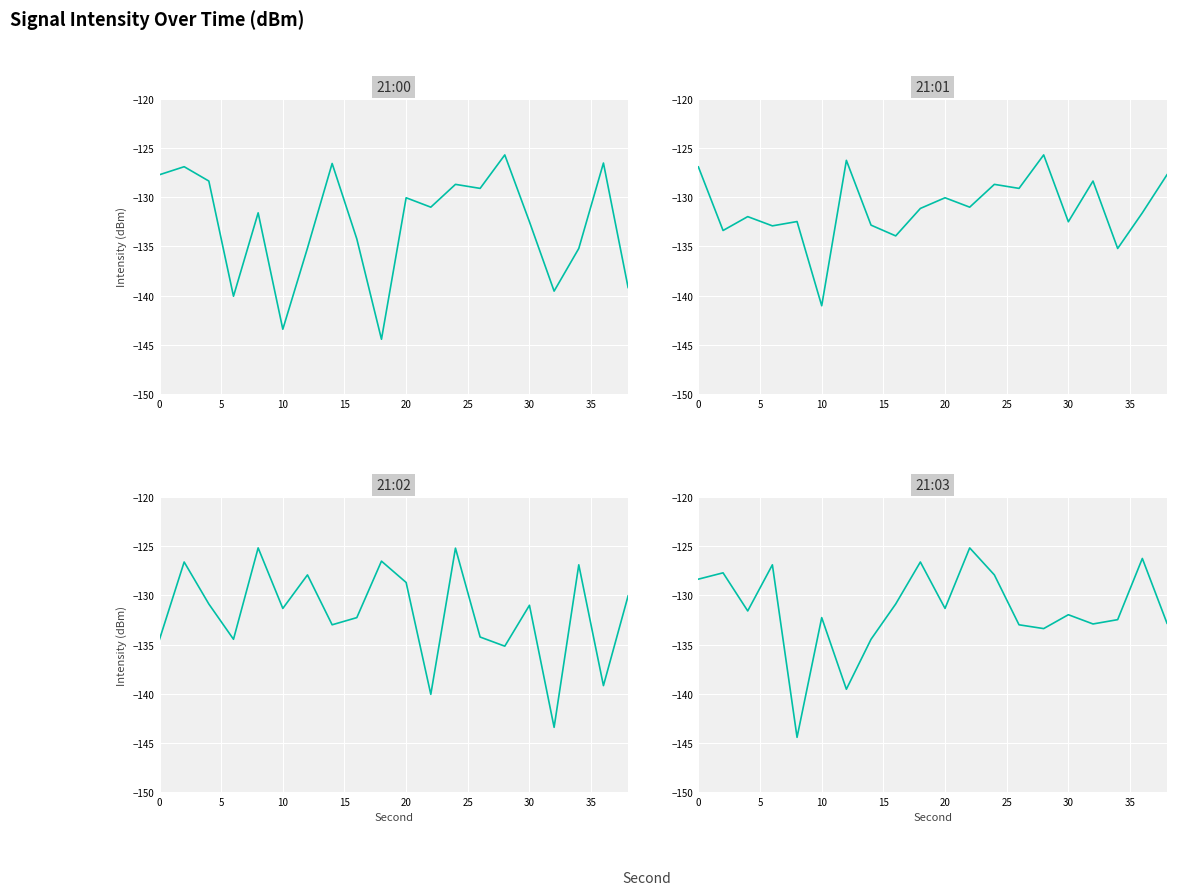

How many data points does each series have?

20